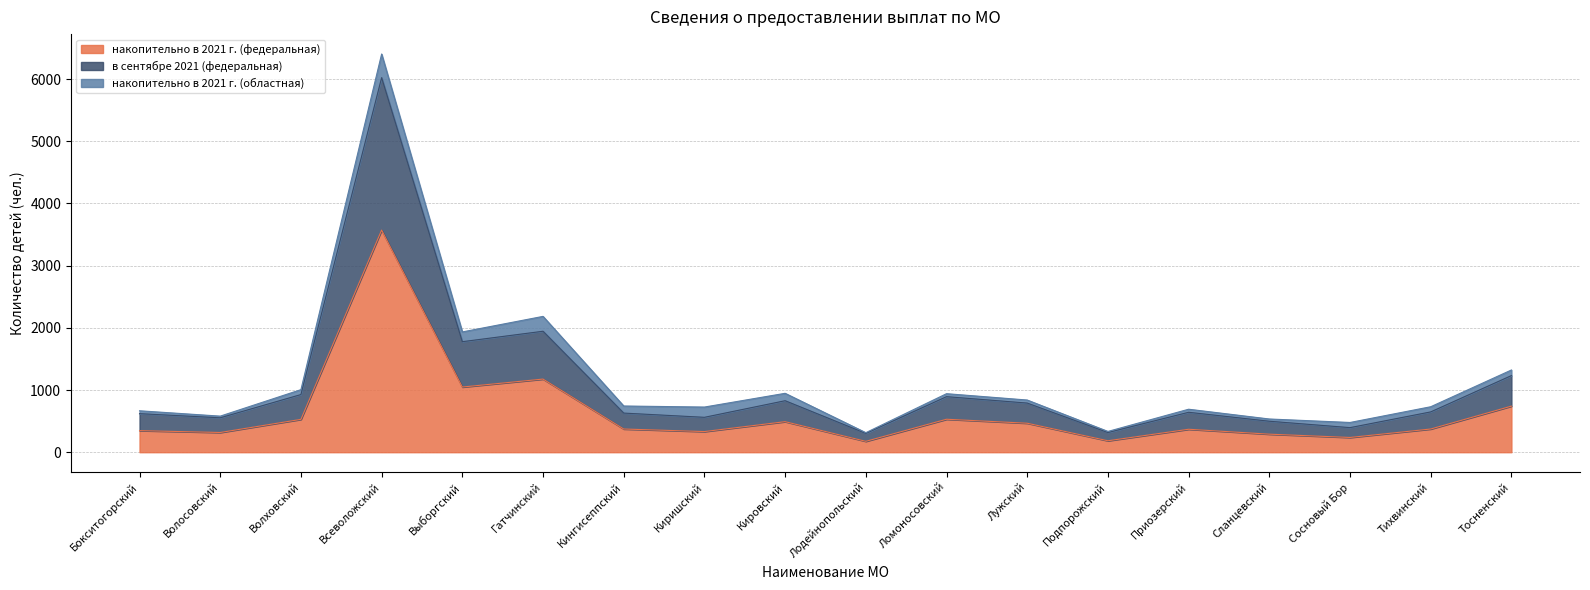

Where is the first local minimum for в сентябре 2021 (федеральная)?

Волосовский